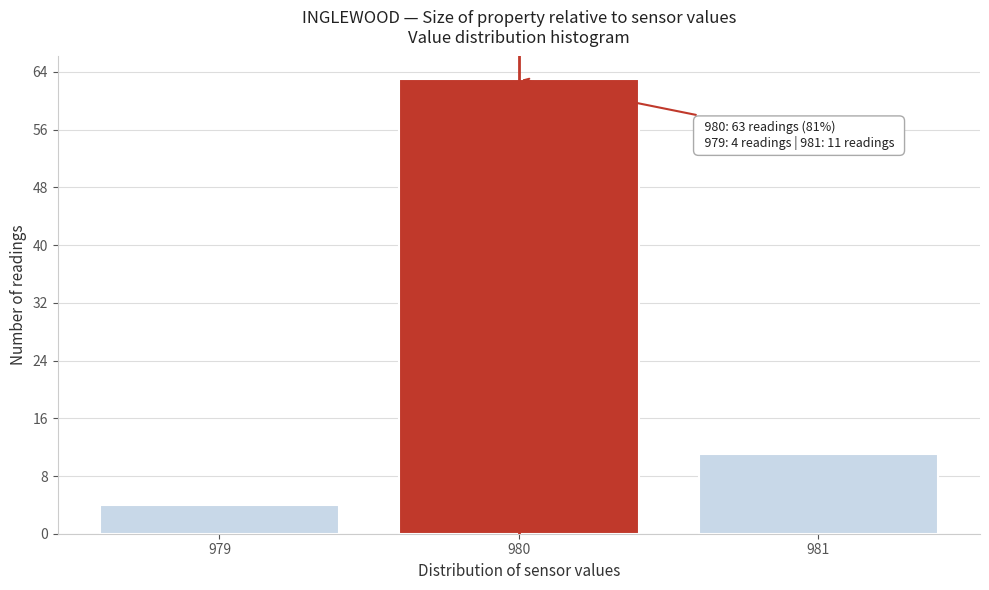

Reading right to left, what are all the values shown in this chart?

981=11	980=63	979=4